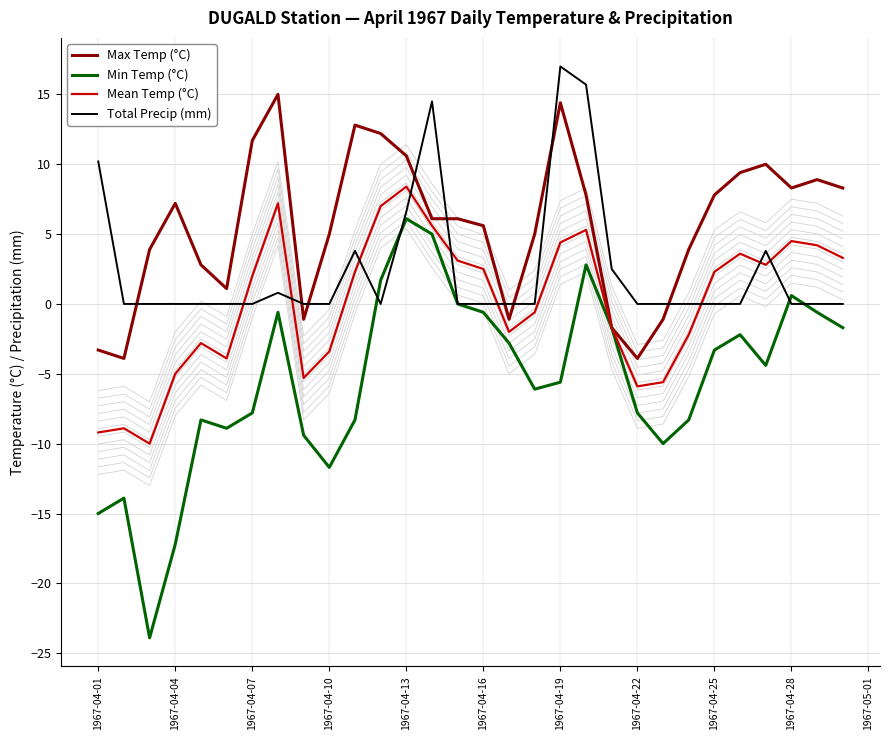

At how many categories does at least one series exceed -16?

30